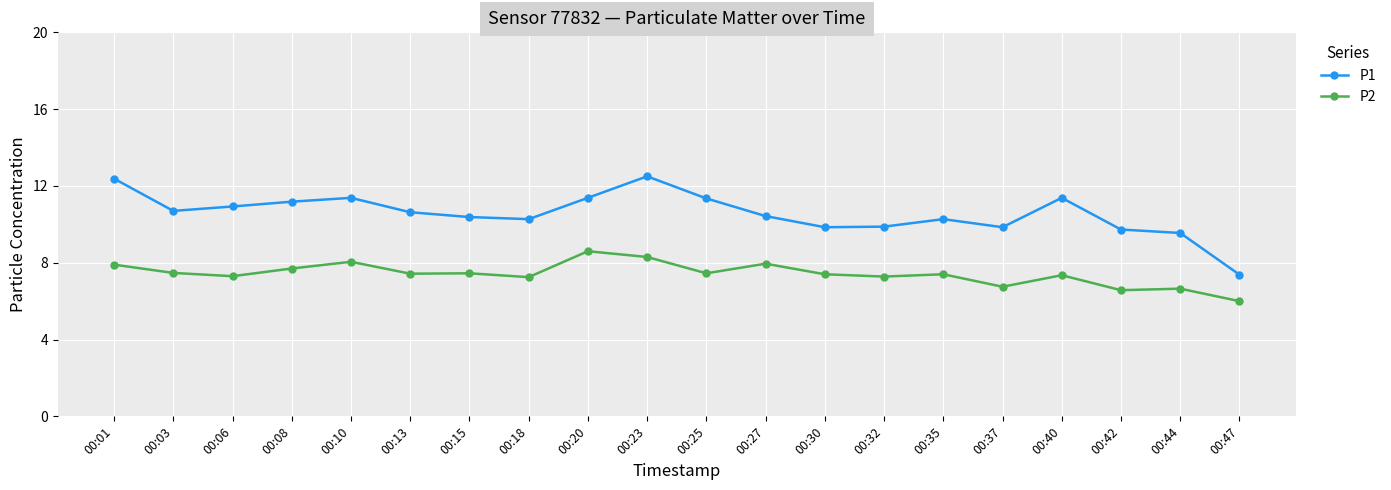

True or false: P1 and P2 intersect in this chart.

False